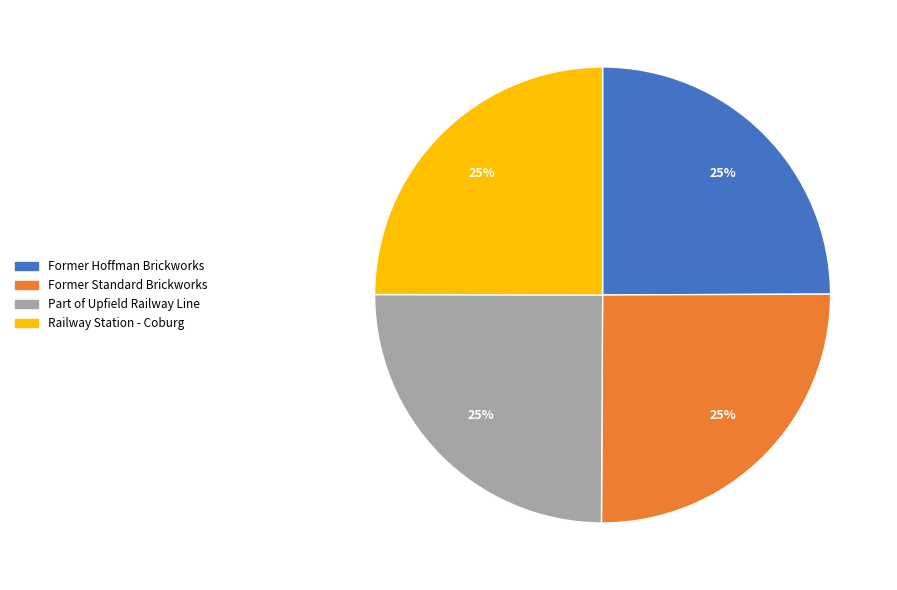

Does Part of Upfield Railway Line represent more than half of the total?

No